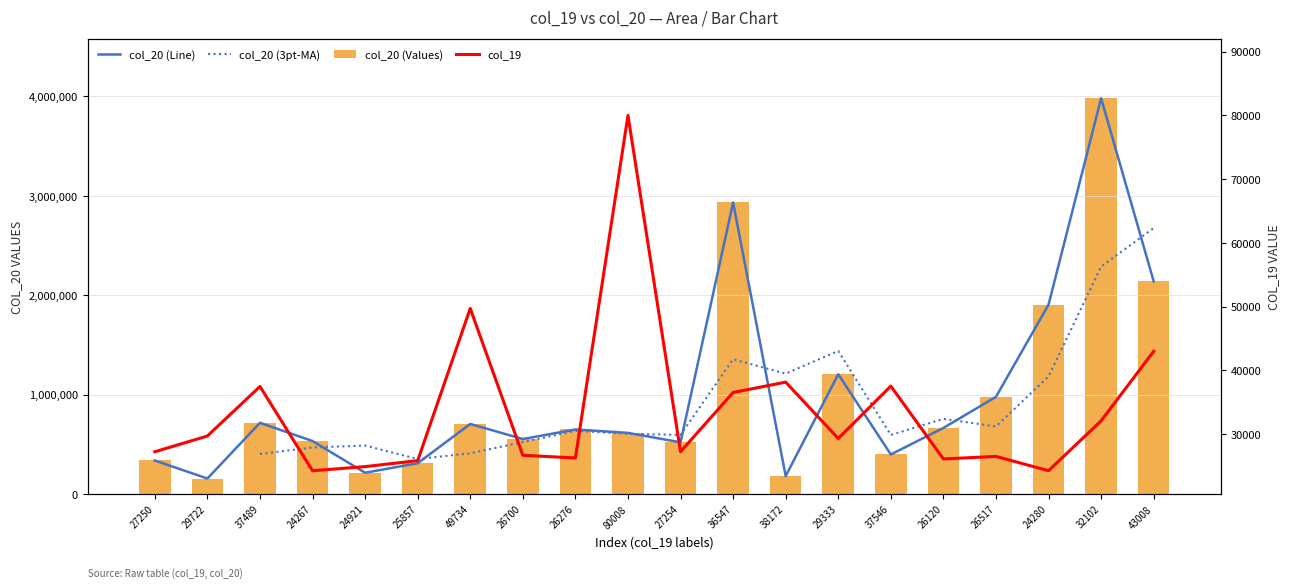

Are the bars grouped side by side (vs. stacked)?

No